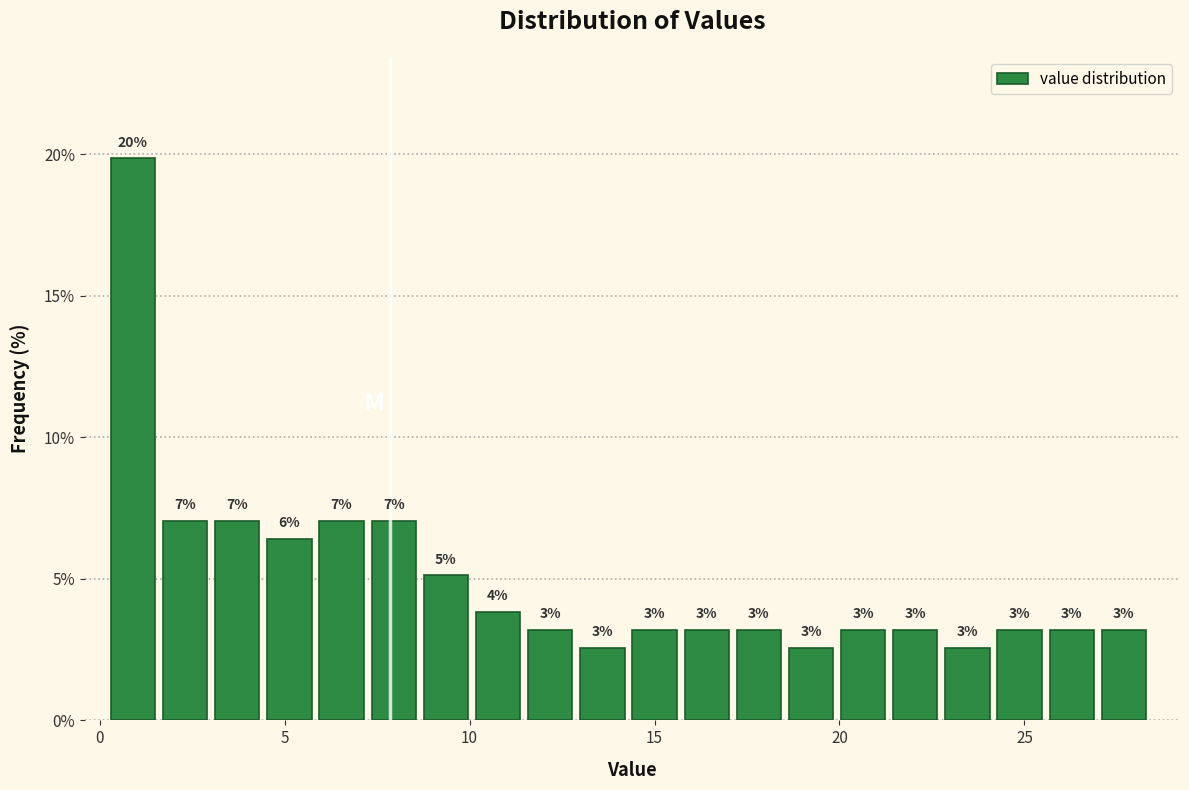

Read against the x-axis, roughly where is the centre of the tallest bar?

1.0